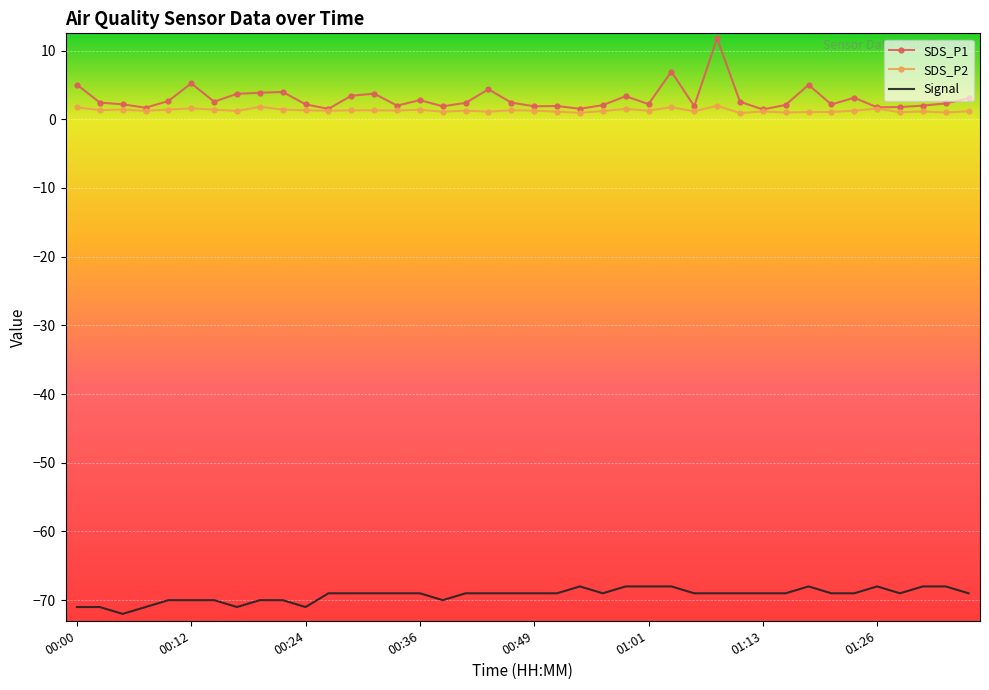

True or false: Signal and SDS_P2 intersect in this chart.

False